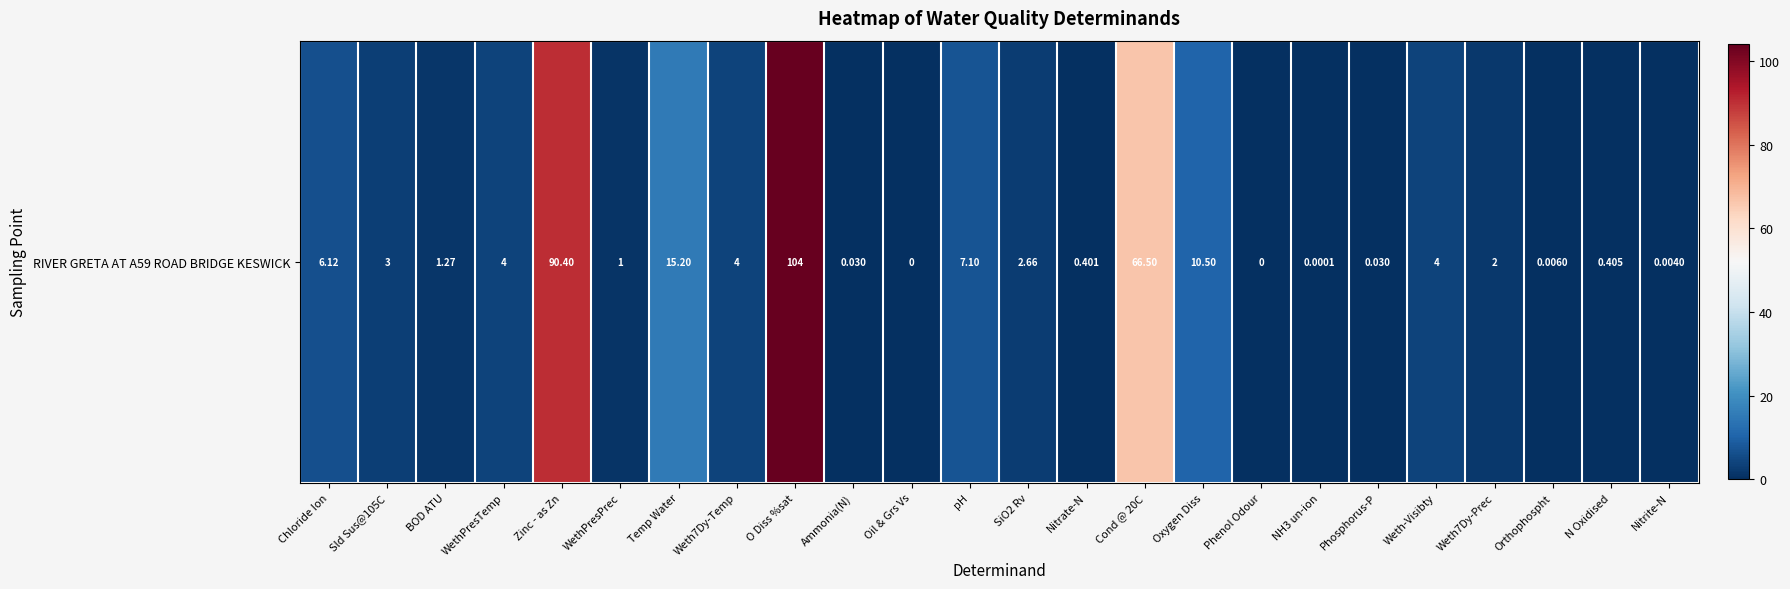

Which category has the lowest value across all series?

Oil & Grs Vs